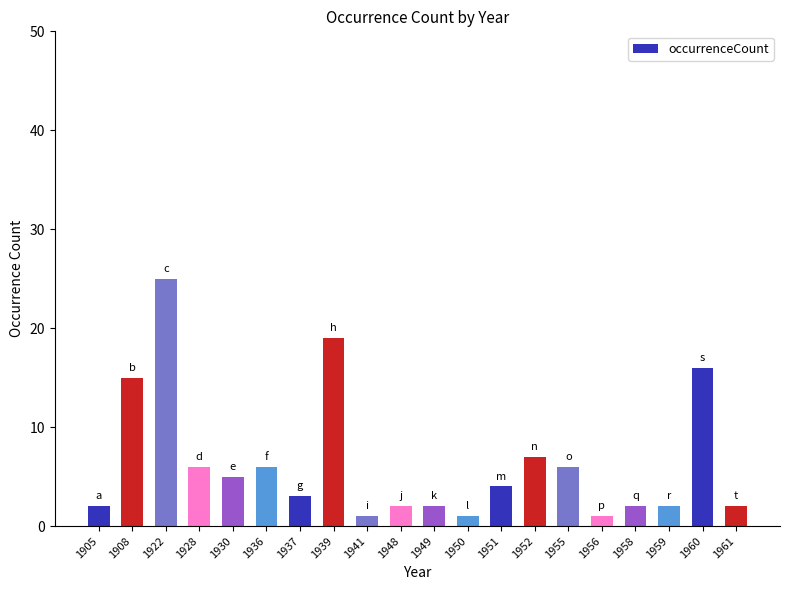

True or false: the data shows 10 at 1952.

False